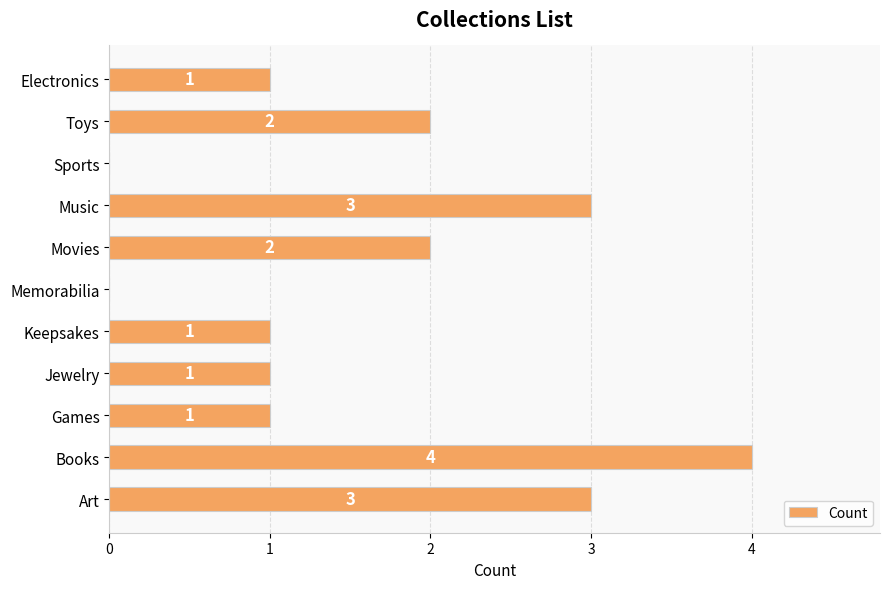

Which category has the highest value across all series?

Books